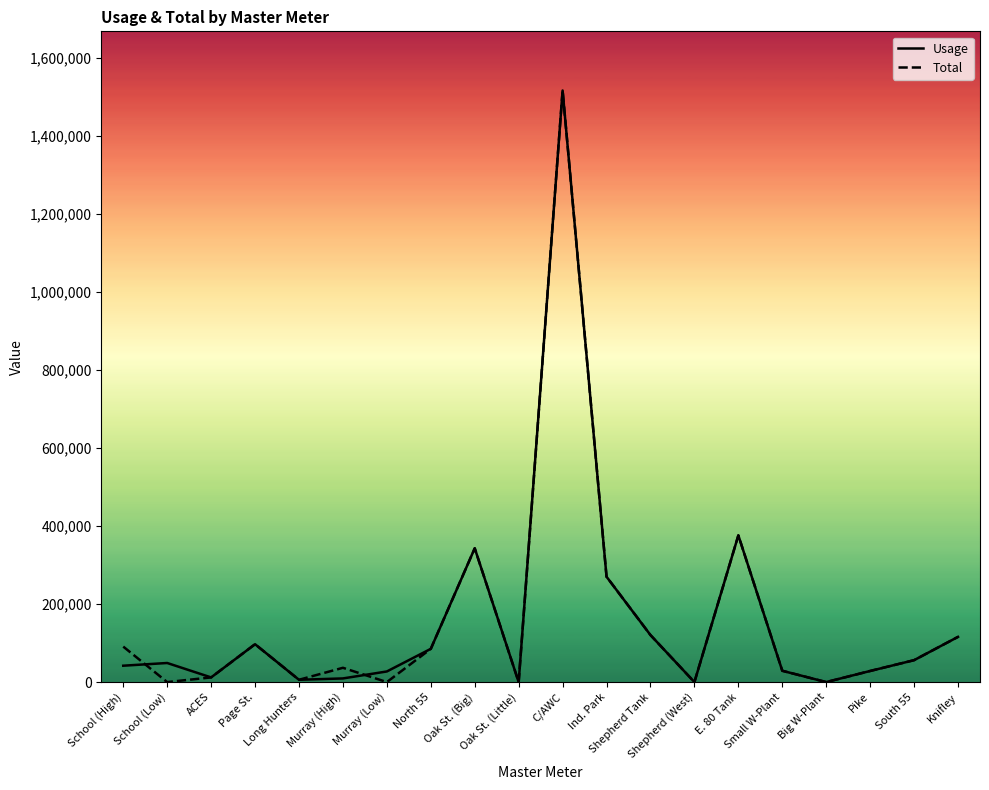

What is the sum of the Usage values at C/AWC and South 55?

1572200